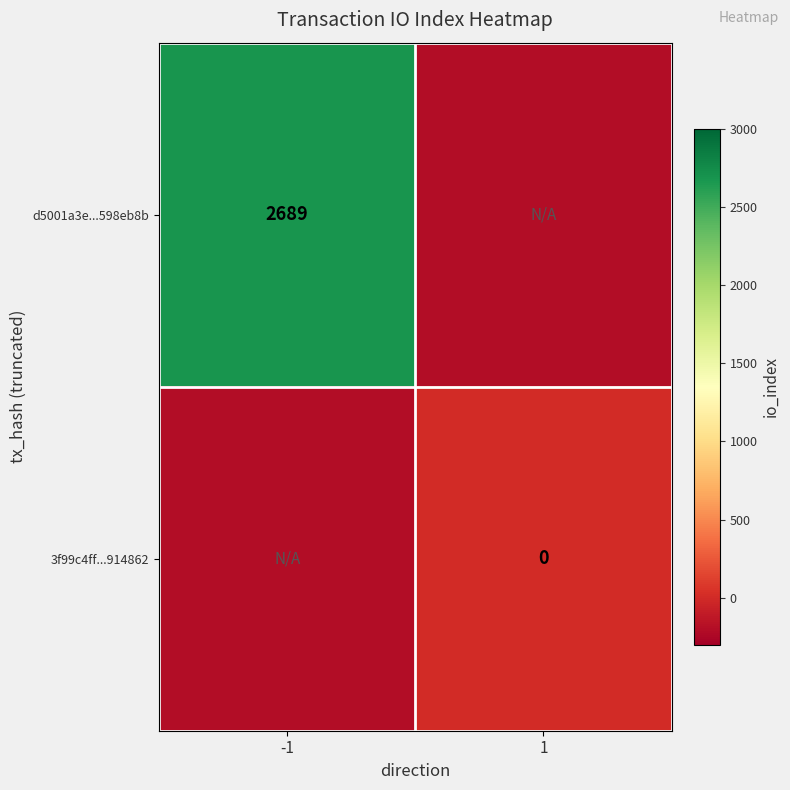

True or false: d5001a3e...598eb8b has a value of 1364 at -1.

False